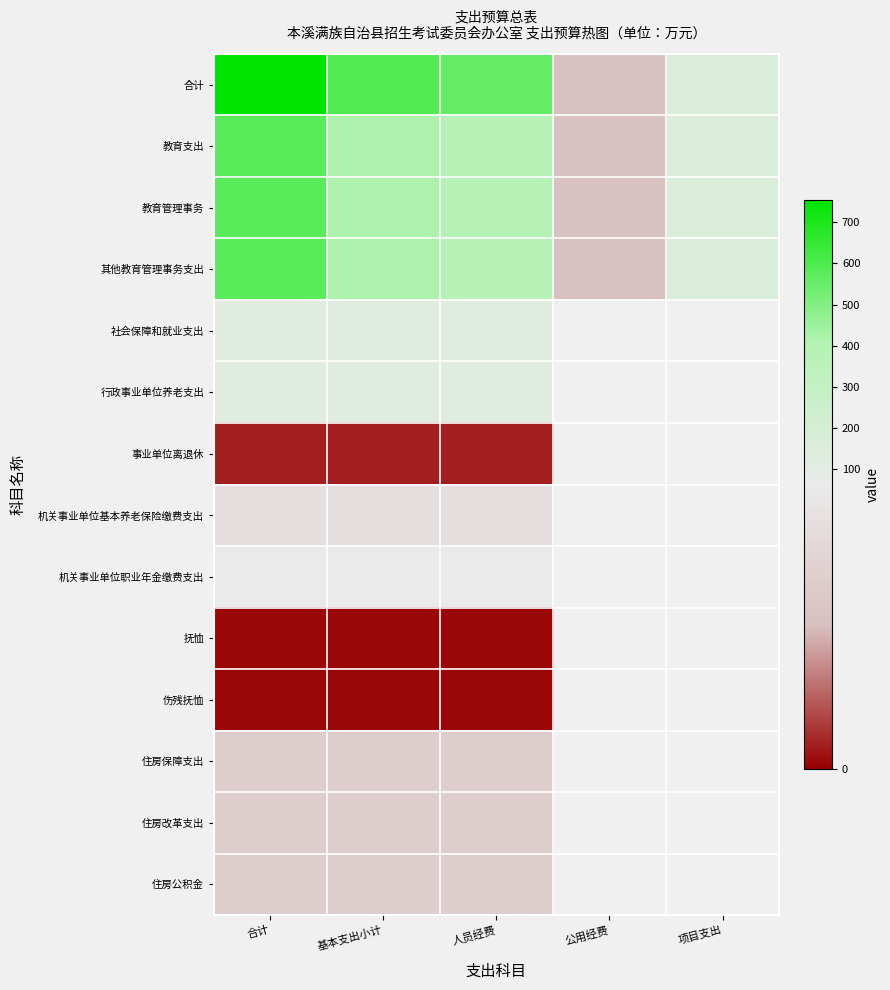

How many data points in 教育管理事务 are above 383?

3